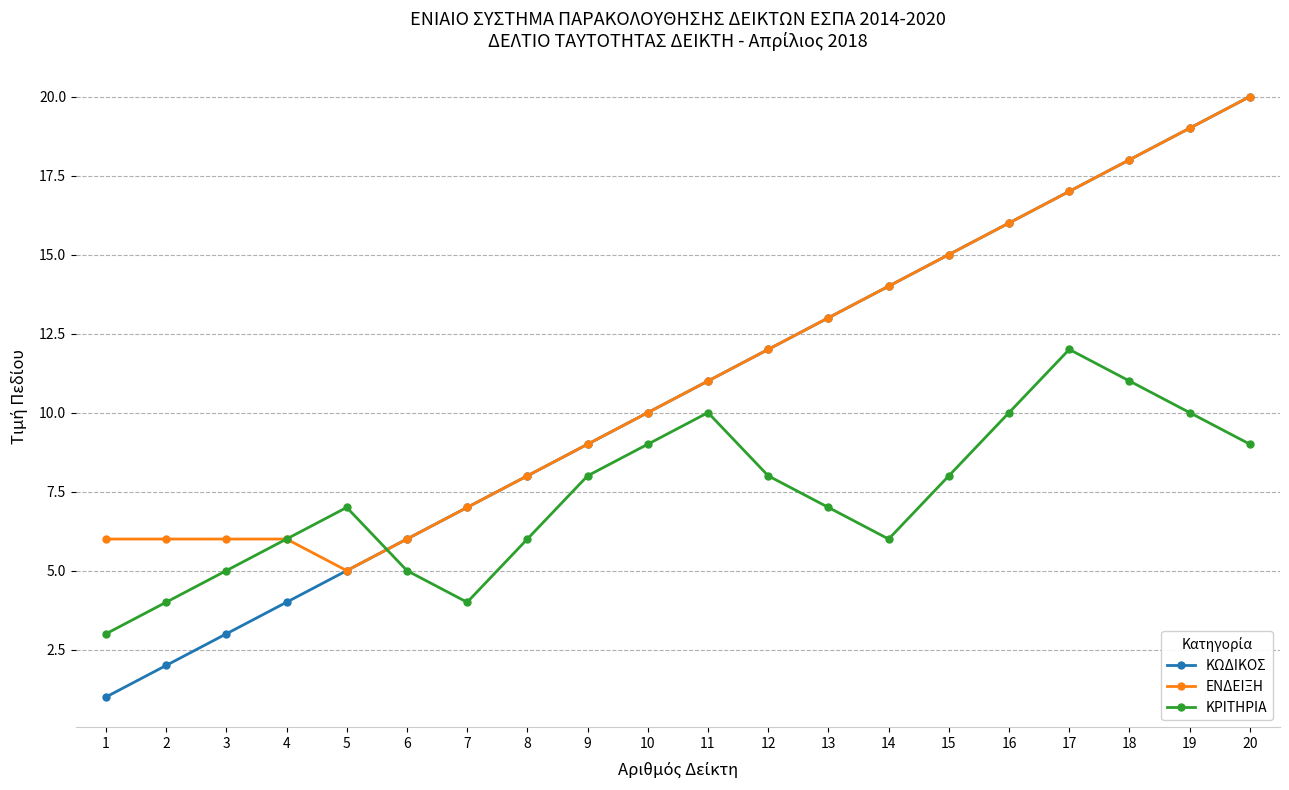

Rank the series by their average value, from lowest to highest.

ΚΡΙΤΗΡΙΑ, ΚΩΔΙΚΟΣ, ΕΝΔΕΙΞΗ